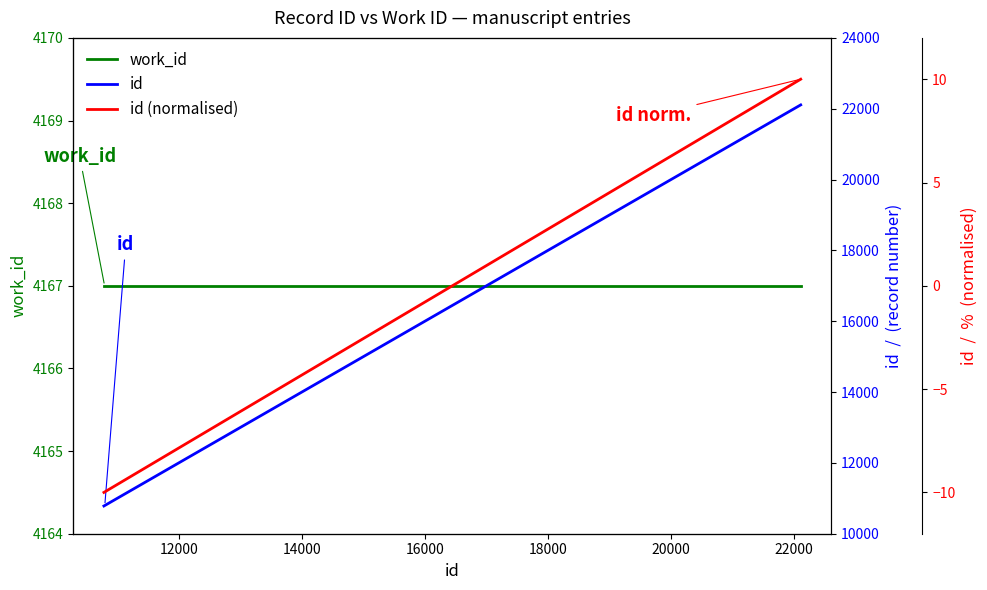

The work_id series shows 4167.0 at 12000. True or false?

True